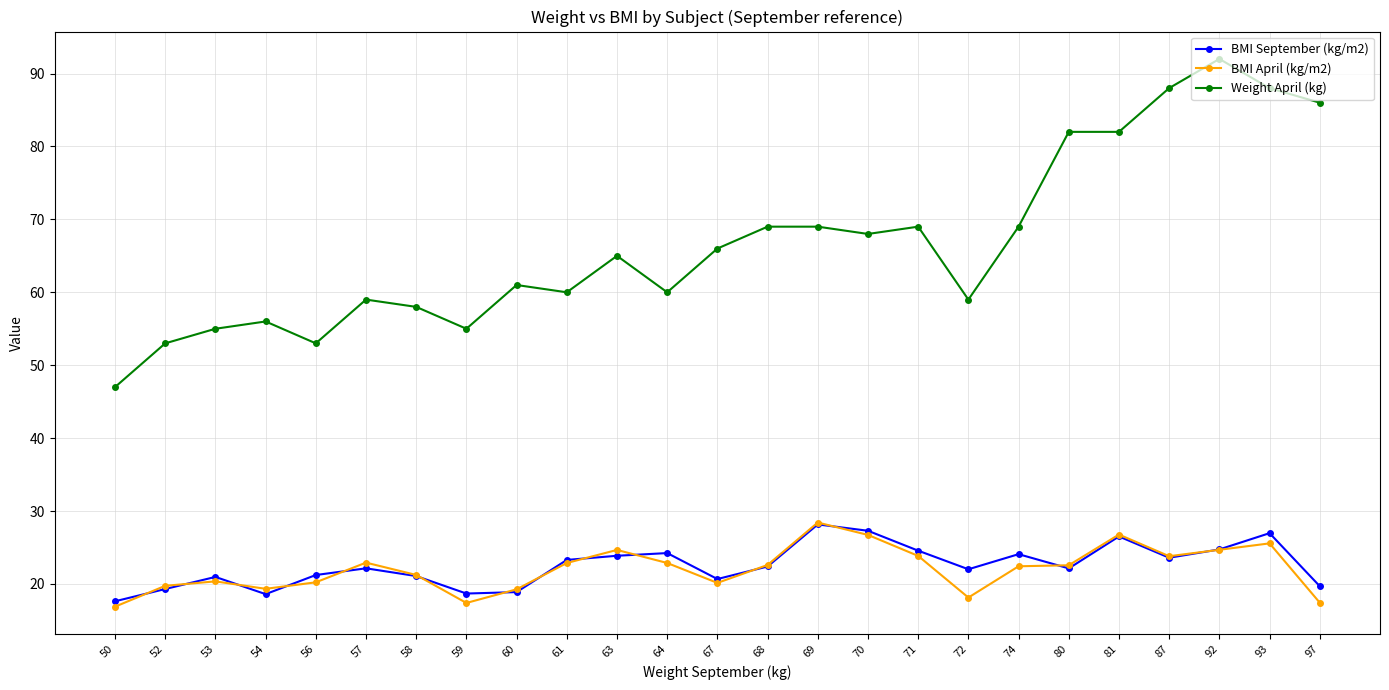

At which category does BMI September (kg/m2) reach its first local valley?

54